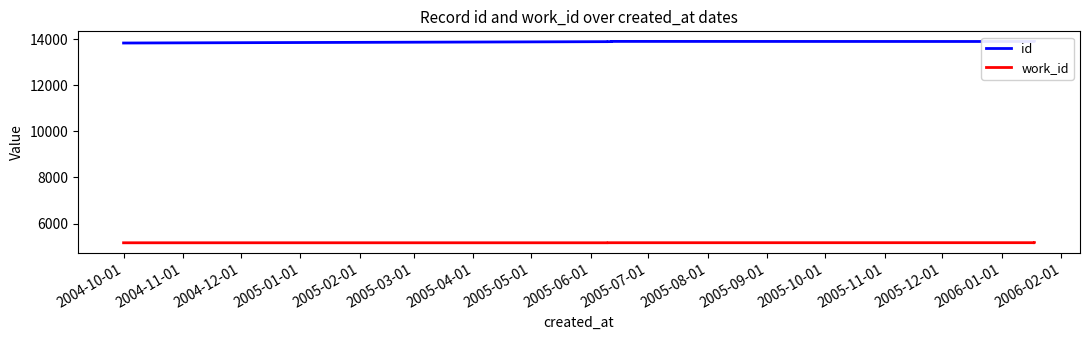

How many lines are shown in the chart?

2